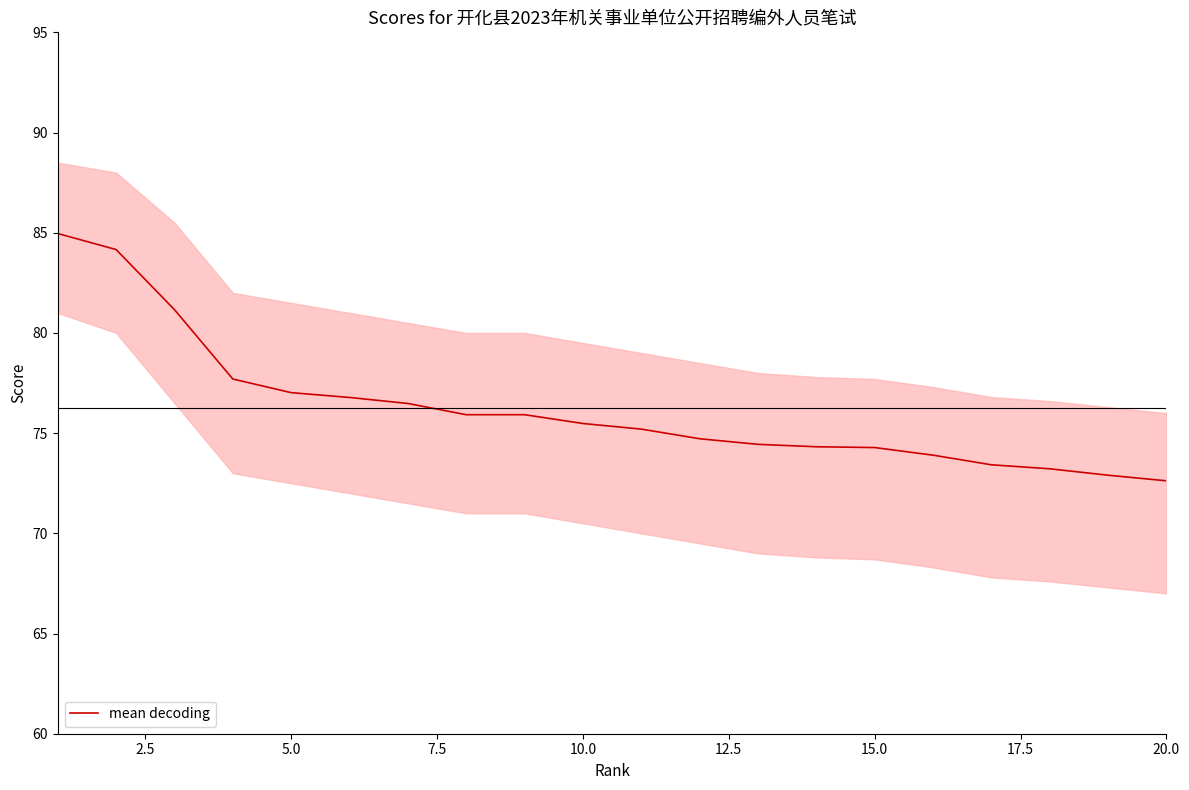

Is this an area chart (filled region under the line)?

No